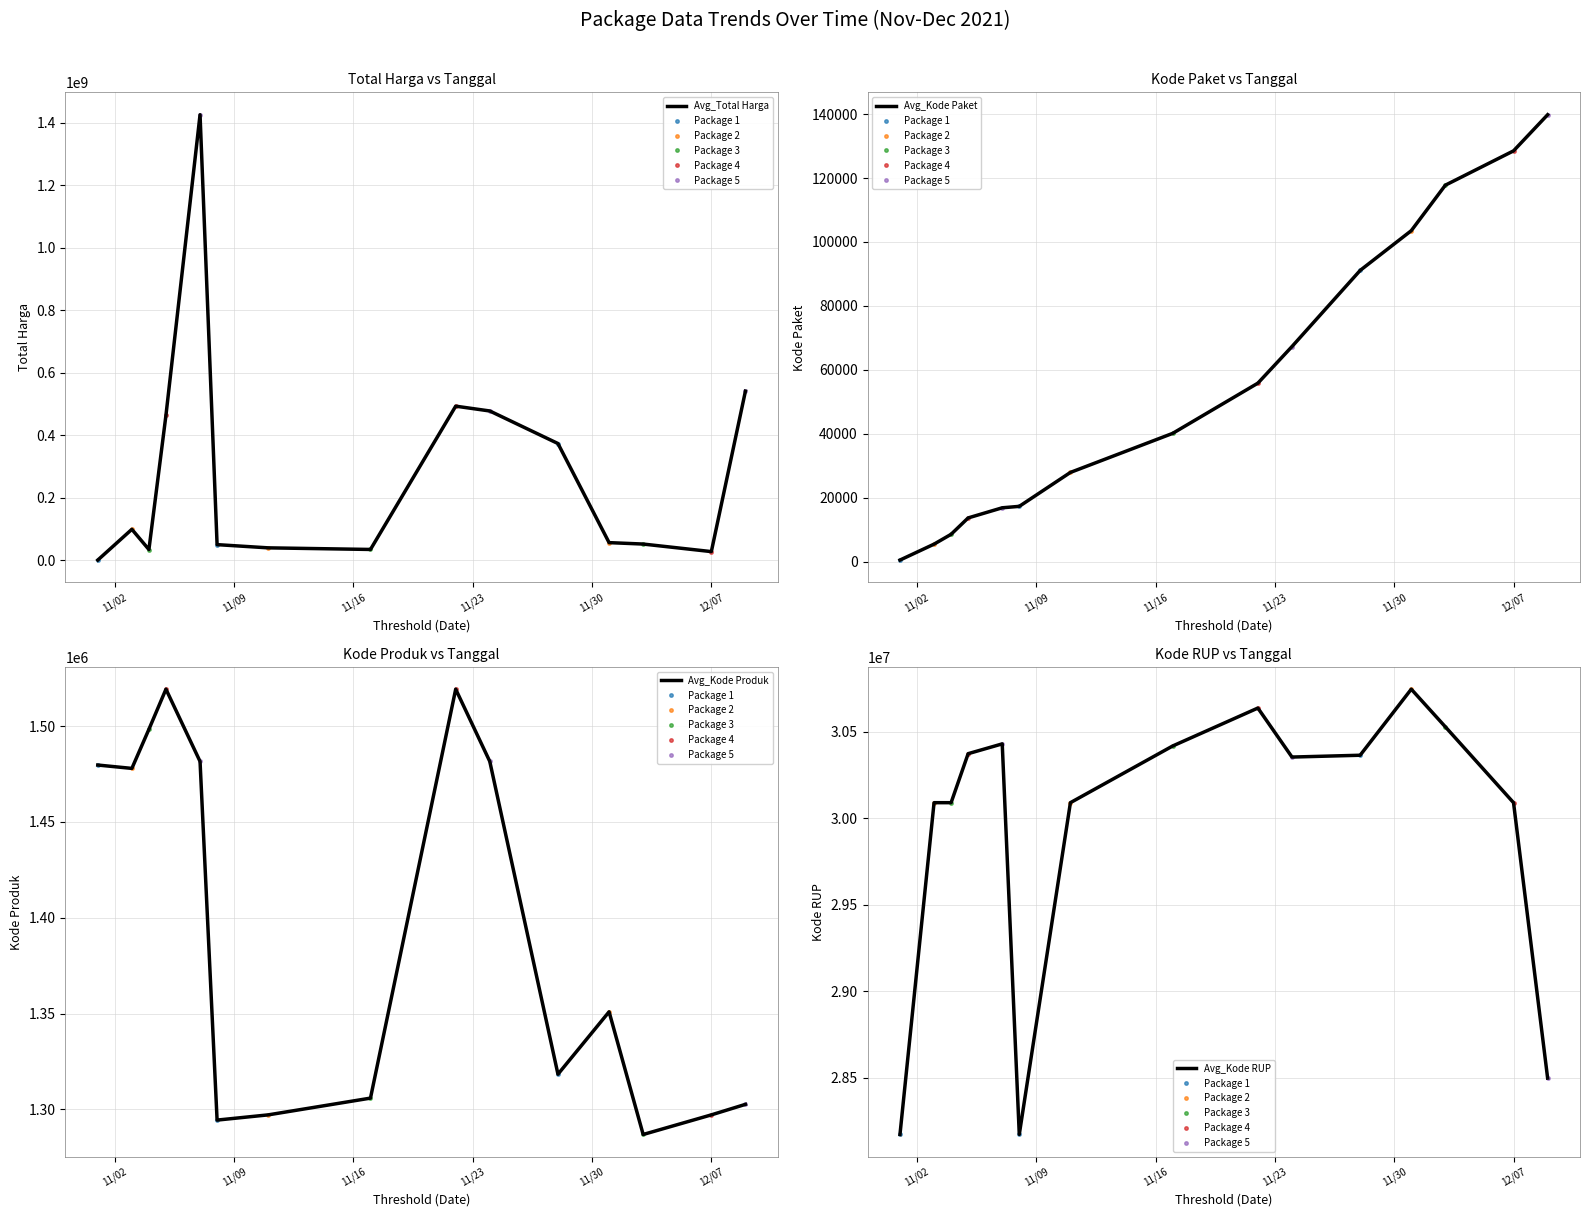

At which category does the chart reach its peak across all series?

11/30